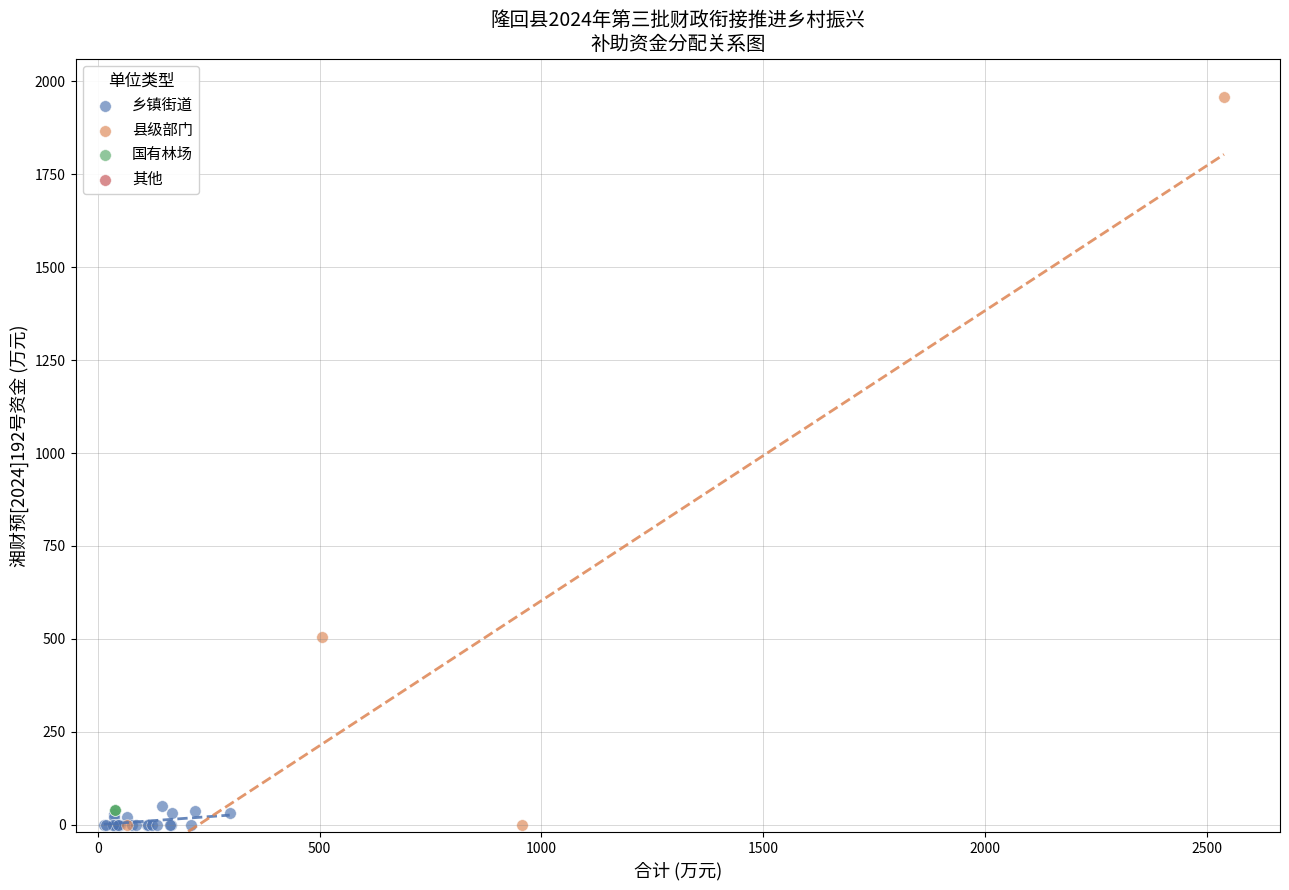

Which series has the largest Y range (max minus min)?

县级部门